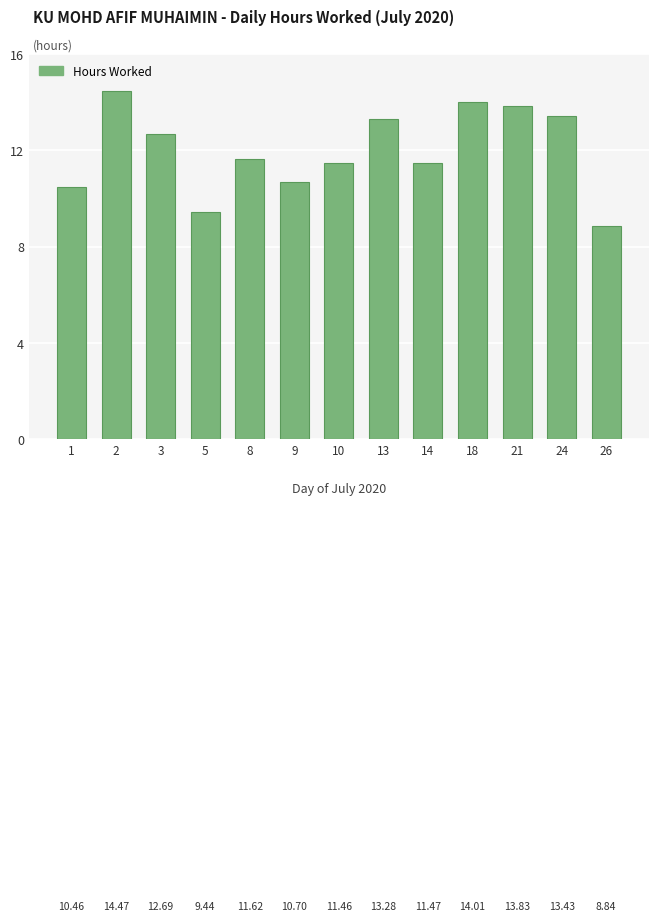

Reading left to right, what are all the values shown in this chart?

10.5	14.5	12.7	9.4	11.6	10.7	11.5	13.3	11.5	14.0	13.8	13.4	8.8